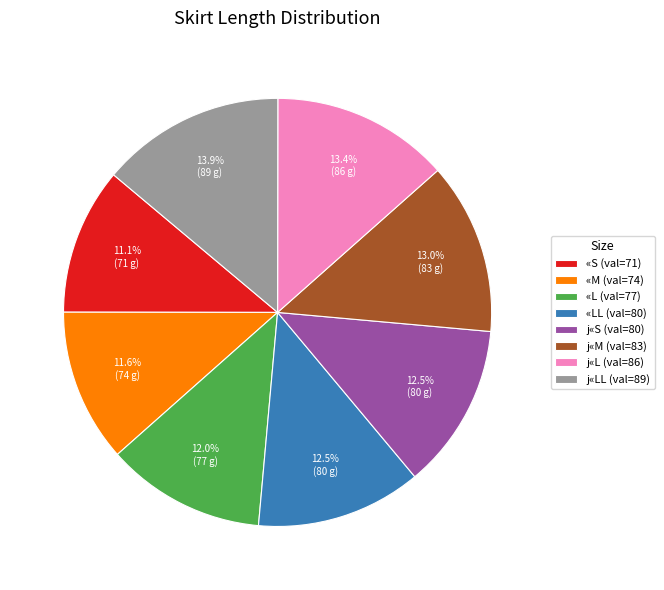

How many segments does this pie chart have?

8